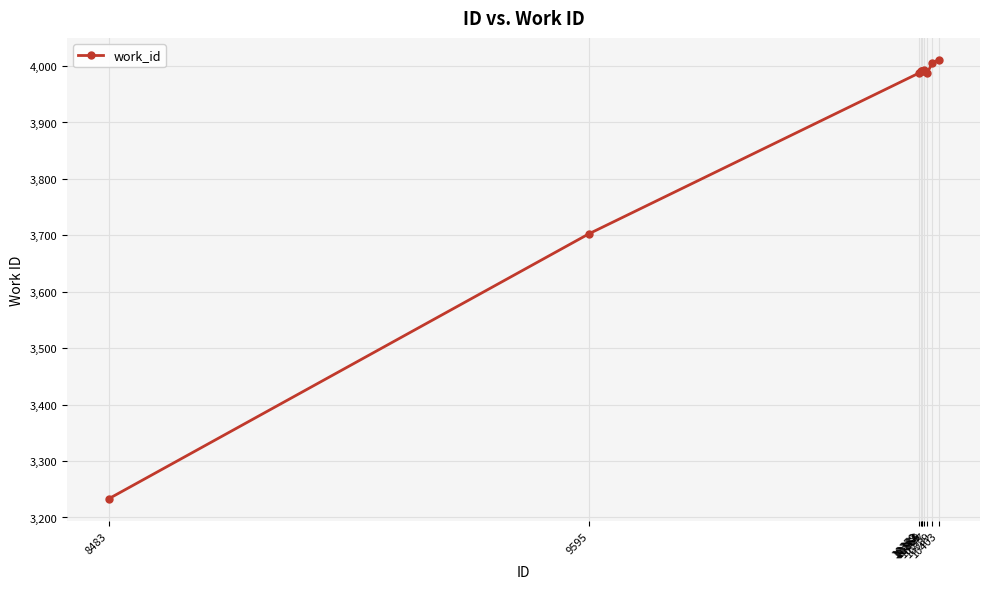

What value does the data have at 10362?

3991